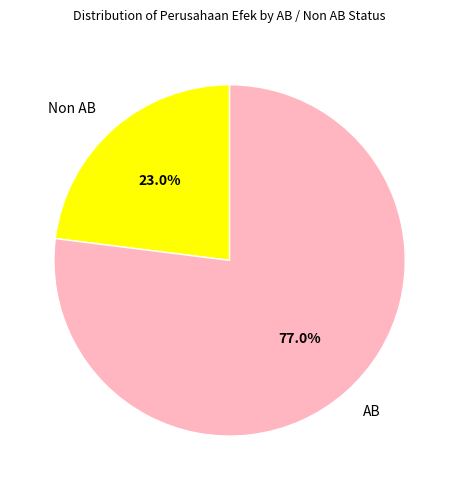

What is the largest slice in the pie chart?

AB